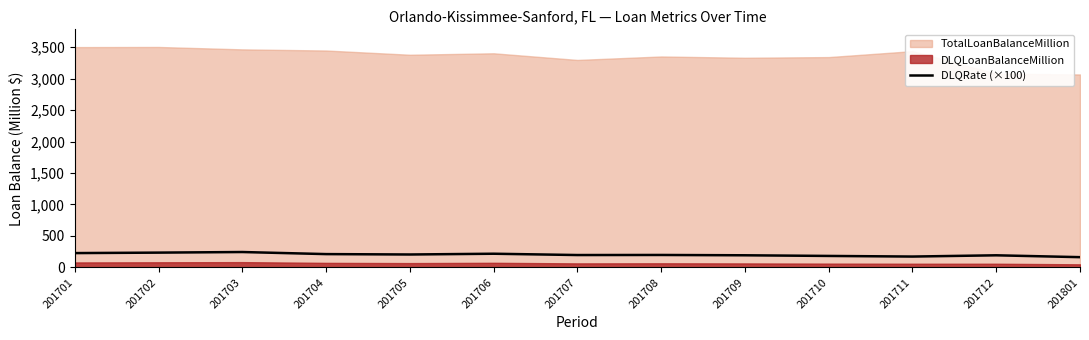

Which has a higher value, 201708 or 201704?

201704